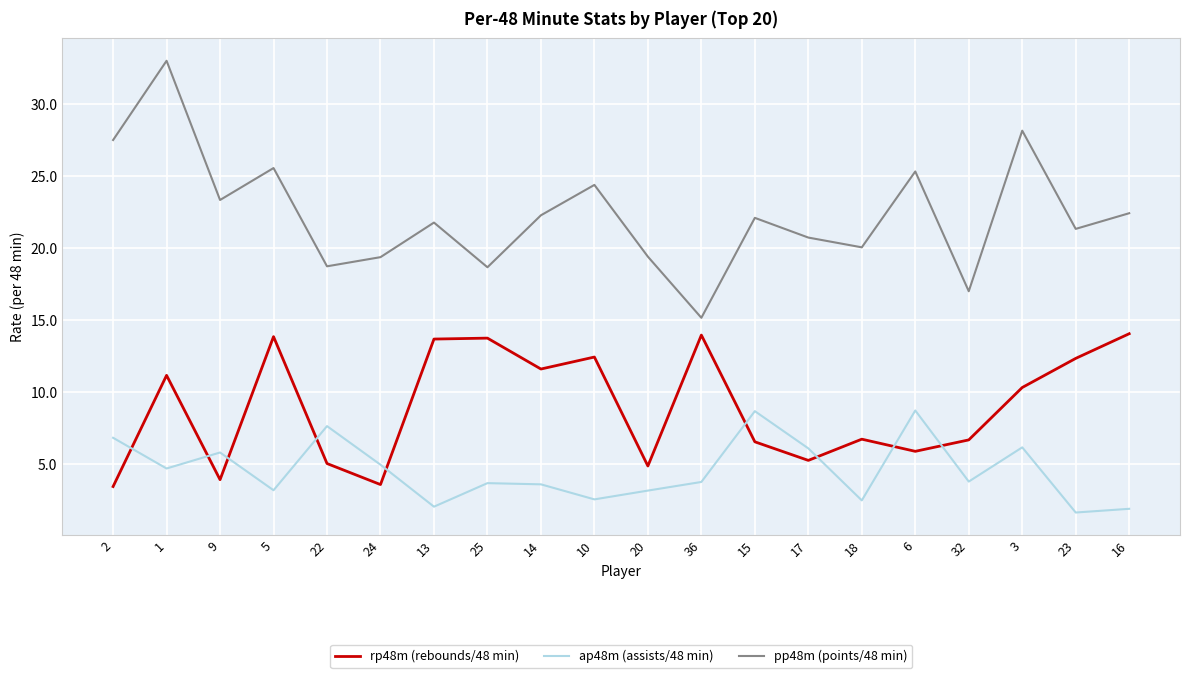

The ap48m (assists/48 min) series shows 5.0 at 36. True or false?

False